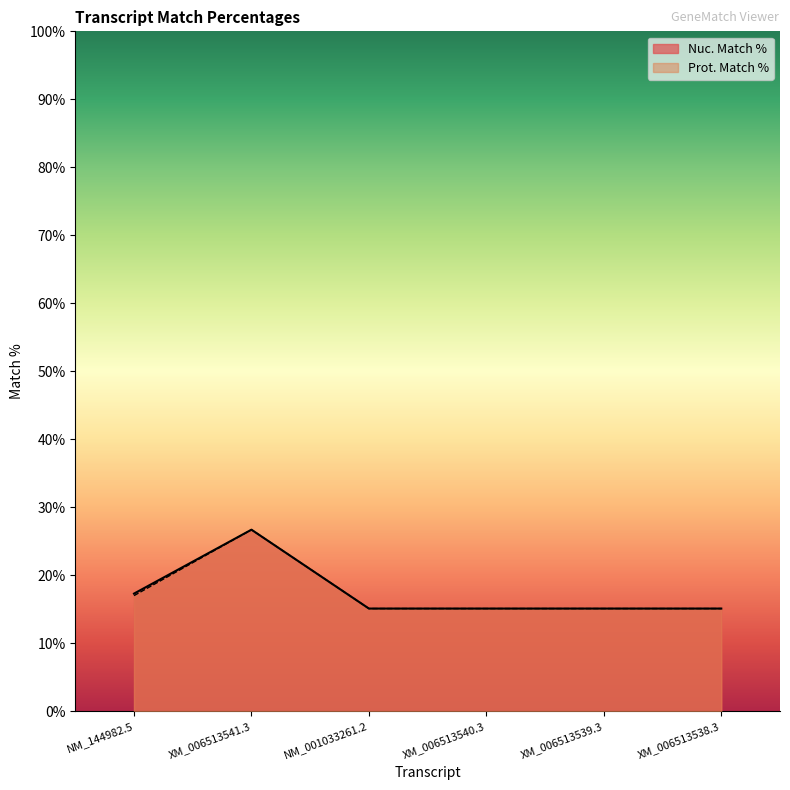

True or false: Nuc. Match % and Prot. Match % cross at least once.

False